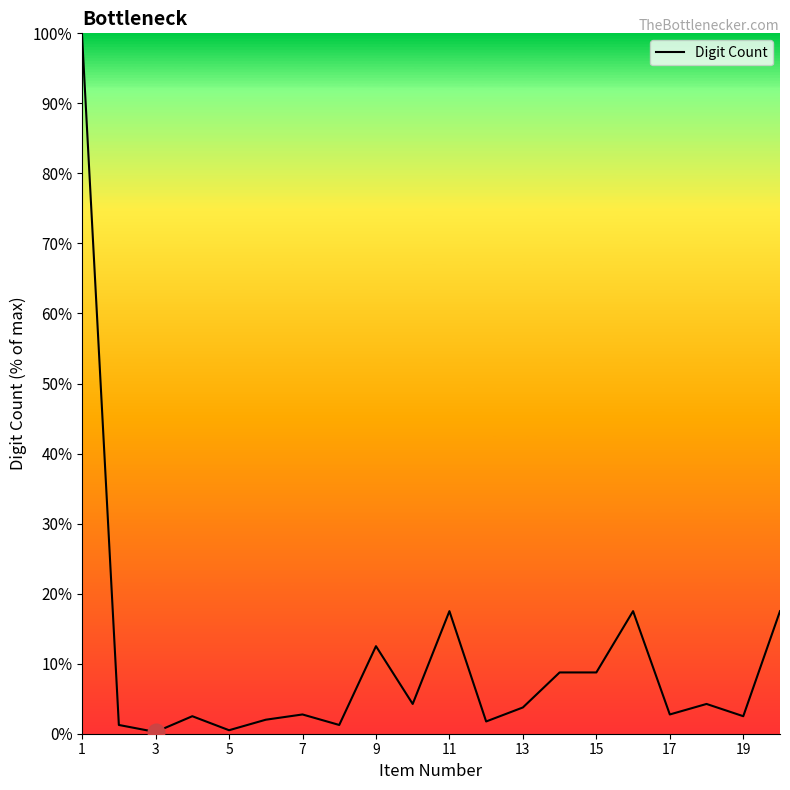

What is the maximum value shown in the chart?

99.5